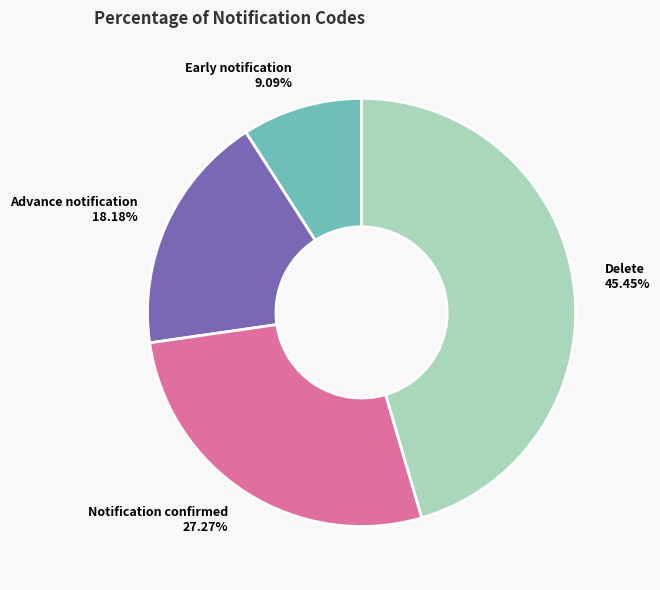

Does any single category account for the majority?

No